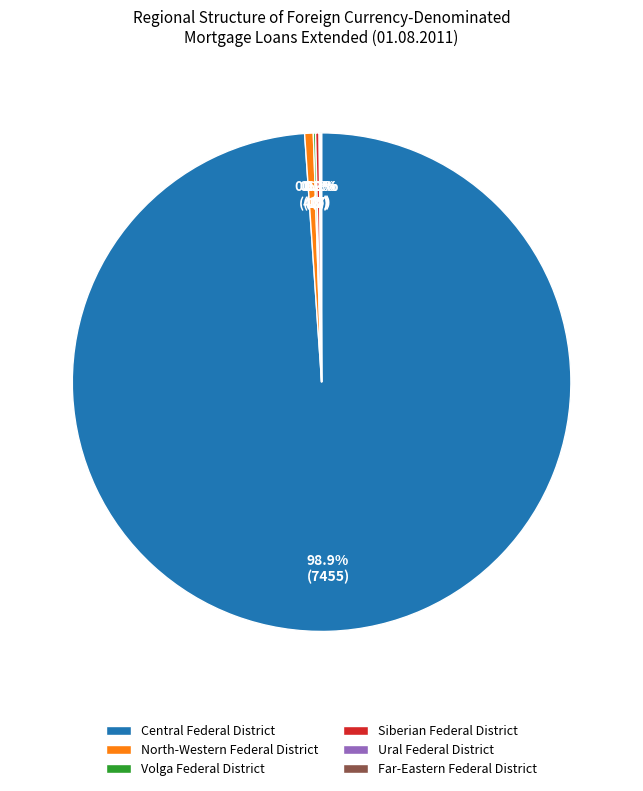

Does Central Federal District represent more than half of the total?

Yes